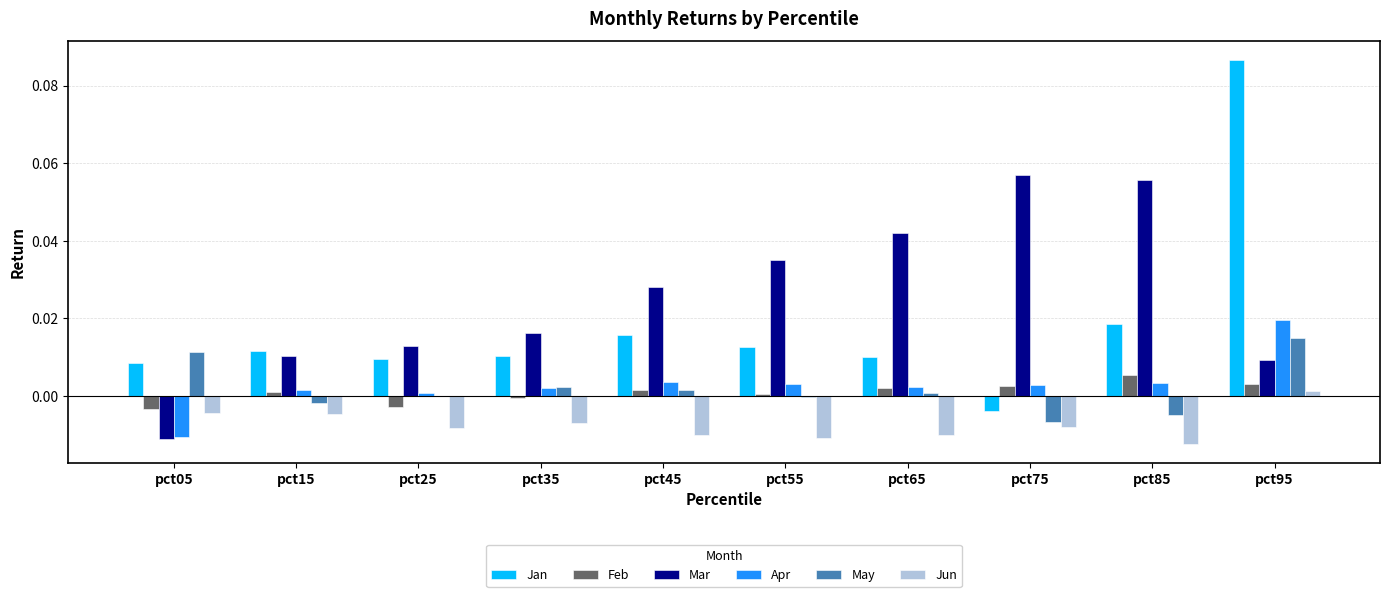

The value of Apr at pct25 is 0.0. True or false?

True